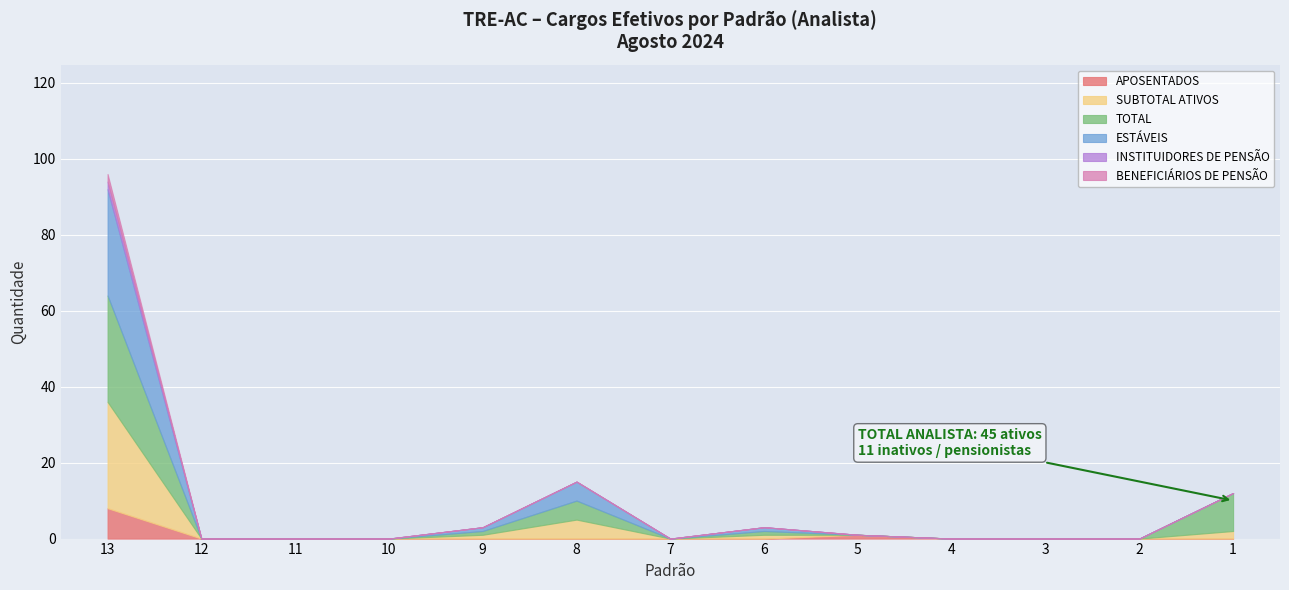

How many values in the BENEFICIÁRIOS DE PENSÃO series exceed 0?

1